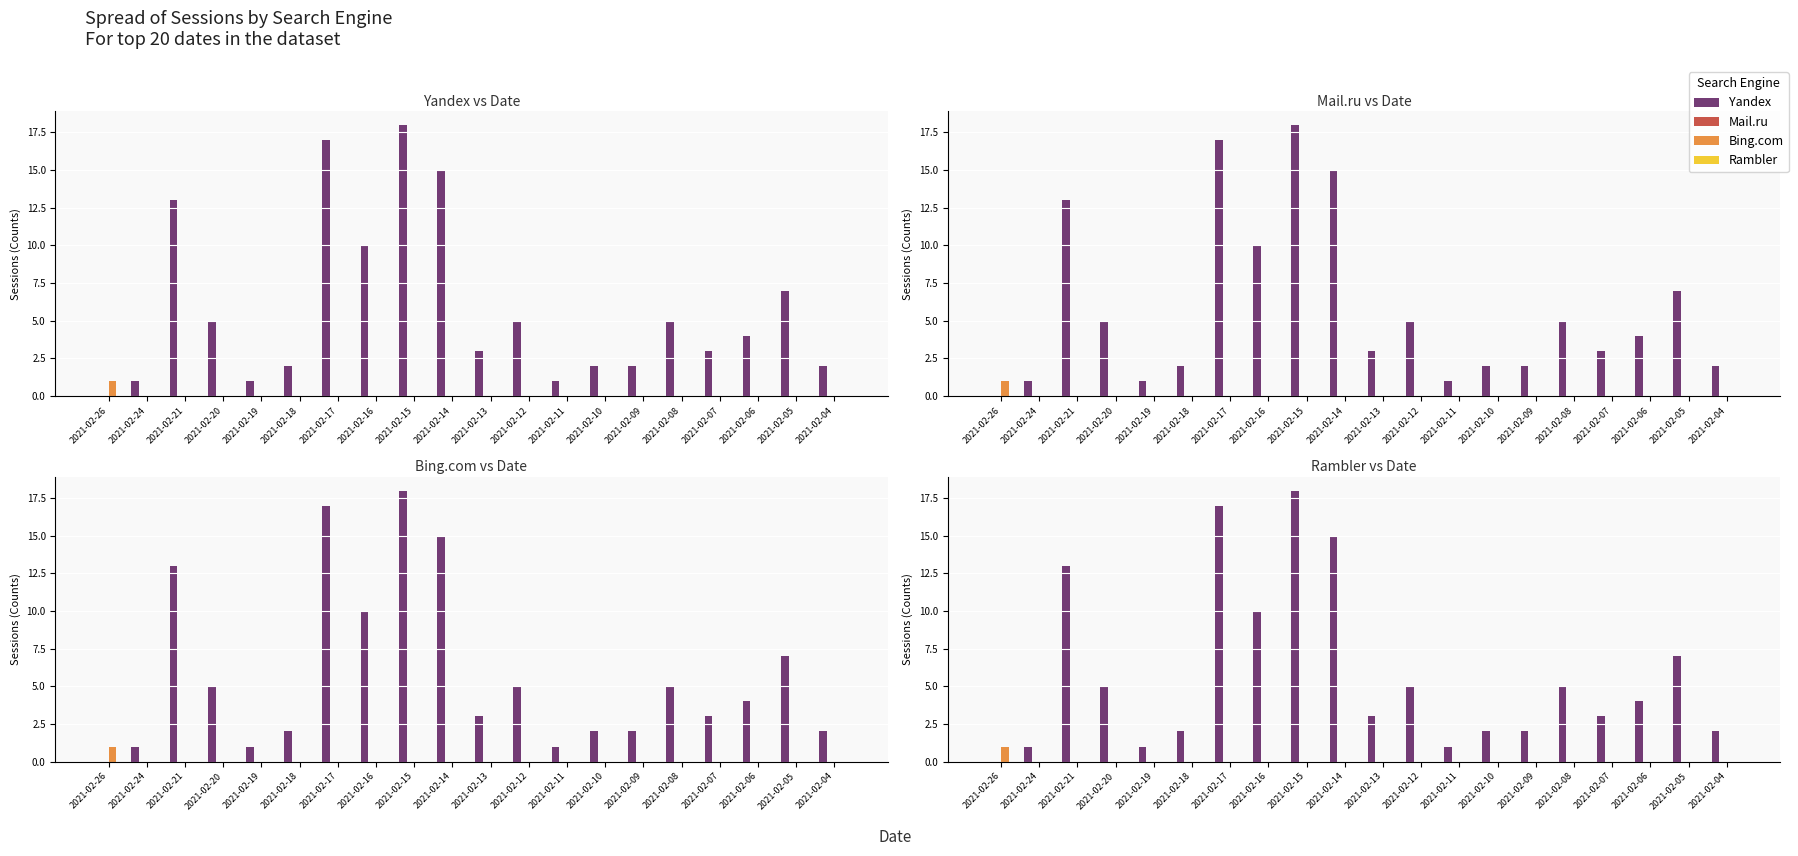

At how many categories does at least one series exceed 12?

4